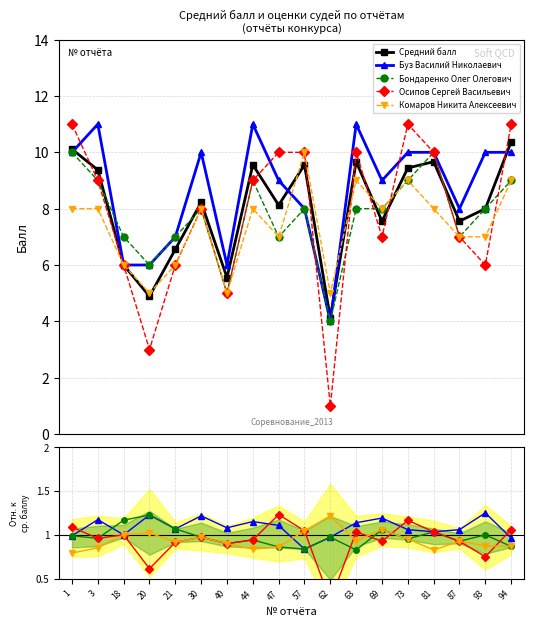

Between 44 and 47, which is larger?

44